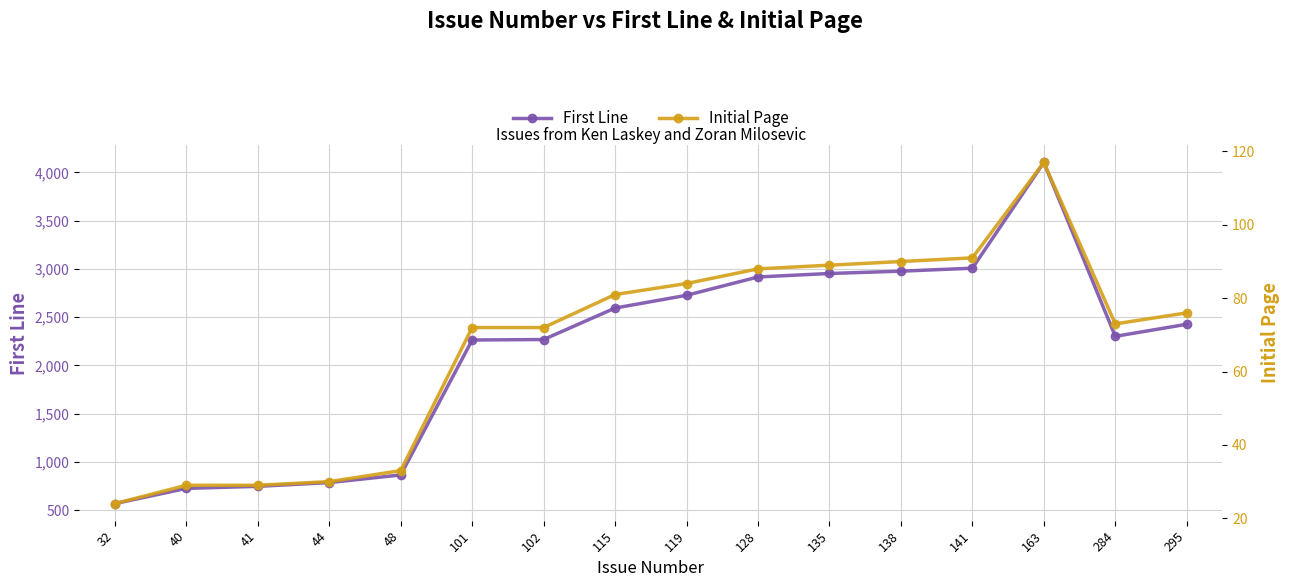

Rank the categories by Initial Page value from lowest to highest.

32, 40, 41, 44, 48, 101, 102, 284, 295, 115, 119, 128, 135, 138, 141, 163